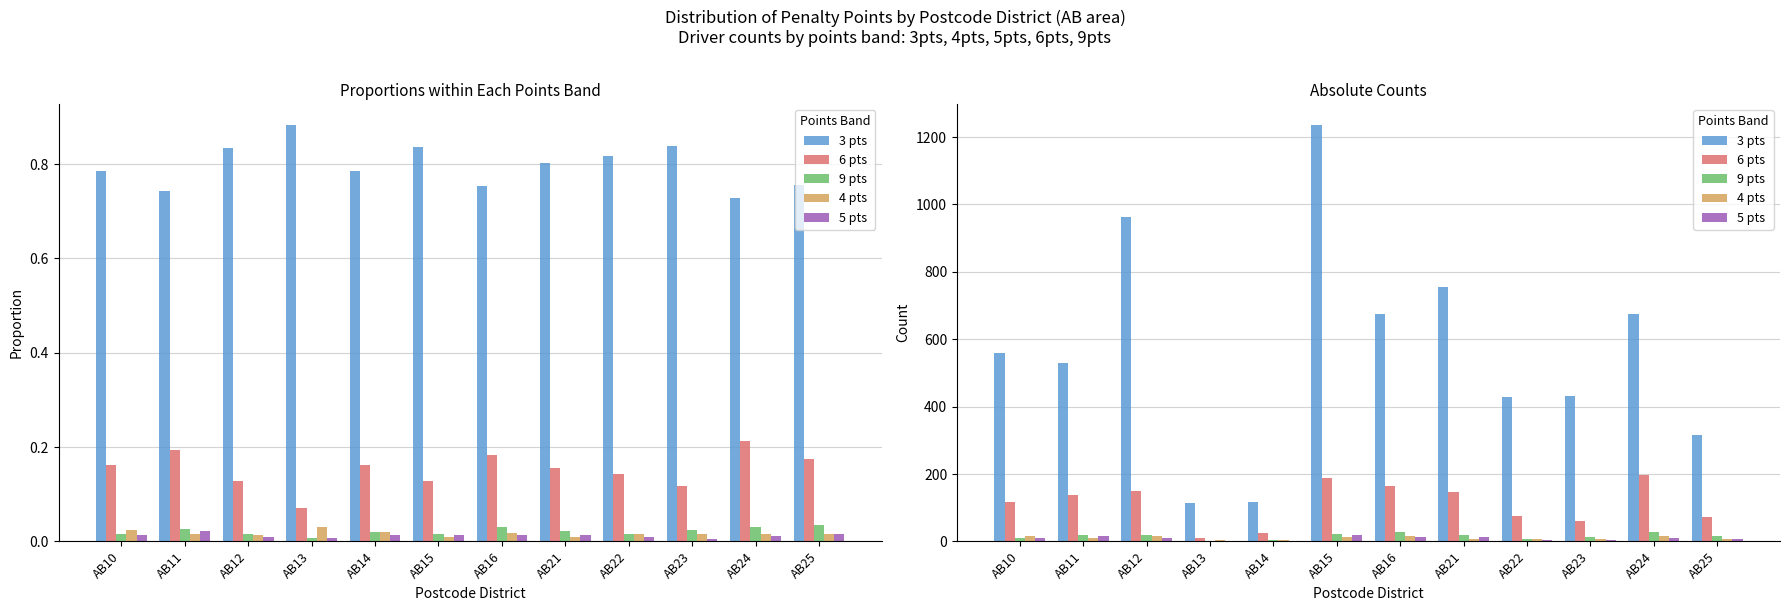

What is the sum of the 6 pts values at AB10 and AB14?

140